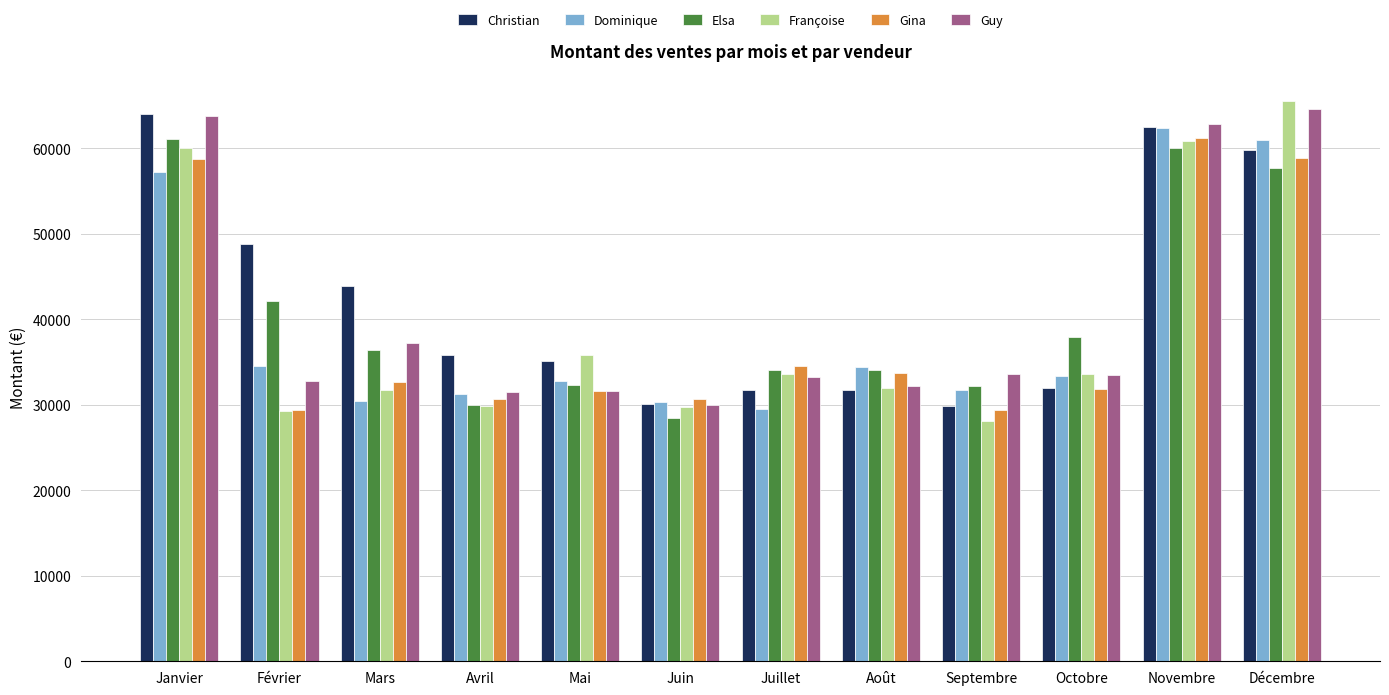

Does the chart contain stacked bars?

No